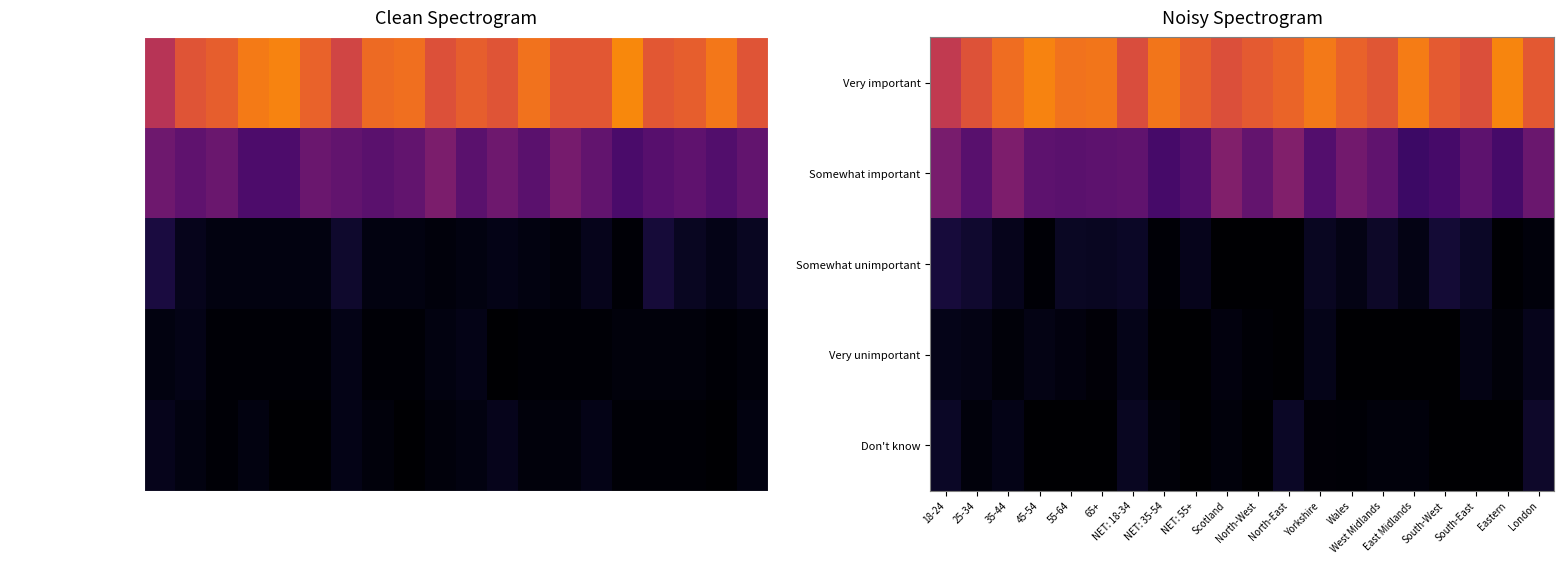

List the series in order of their peak value, lowest first.

Very unimportant, Don't know, Somewhat unimportant, Somewhat important, Very important